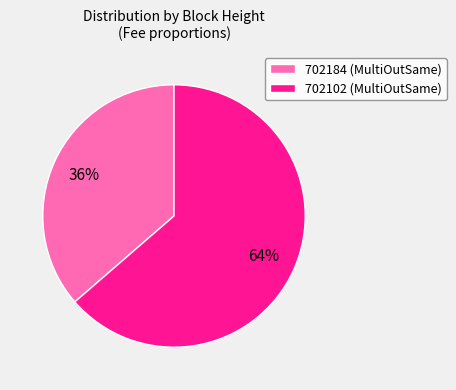

What is the smallest slice in the pie chart?

702184